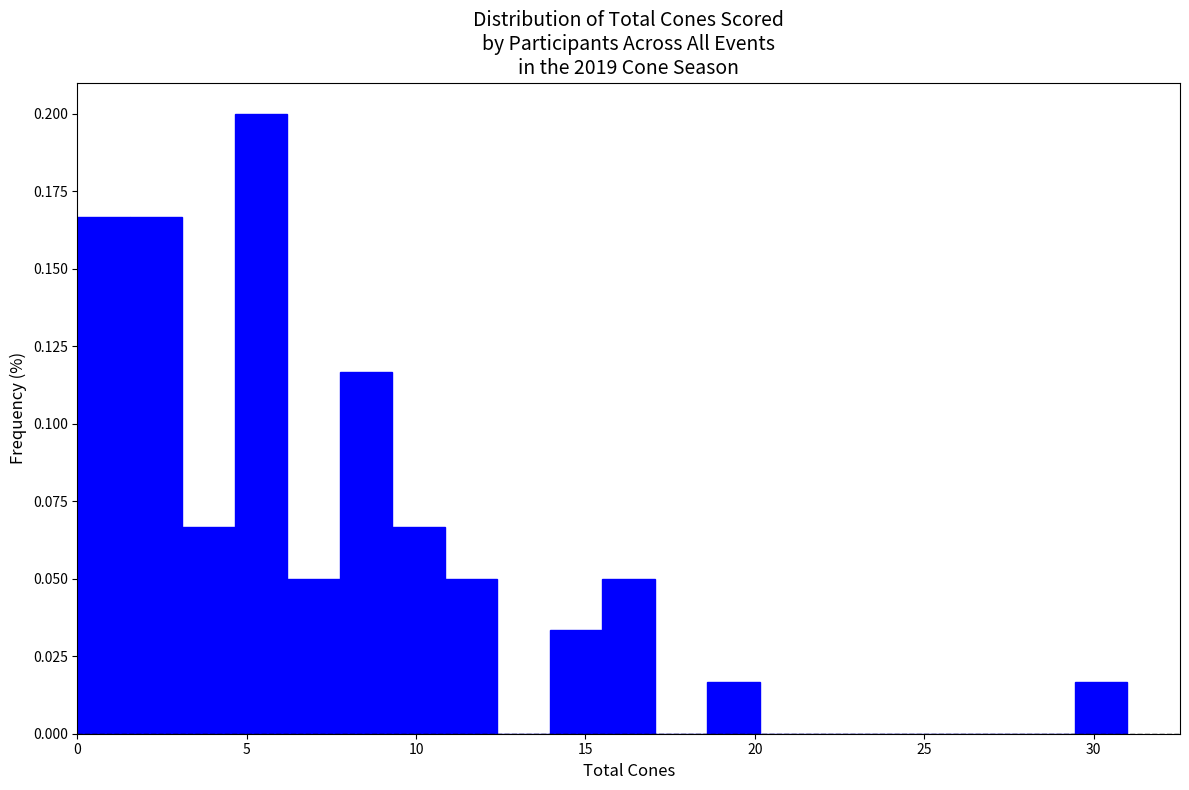

Around what value on the x-axis is the tallest bar? Give the approximate position of its centre, as read against the axis.

5.5